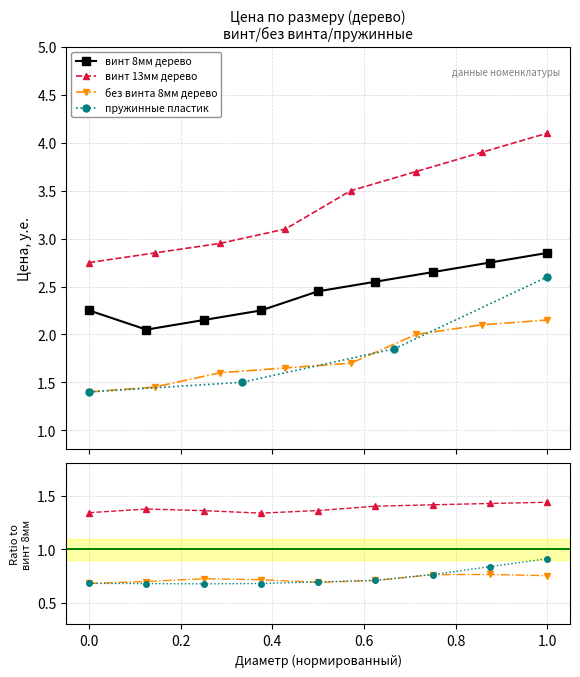

Does the chart have visible grid lines?

Yes